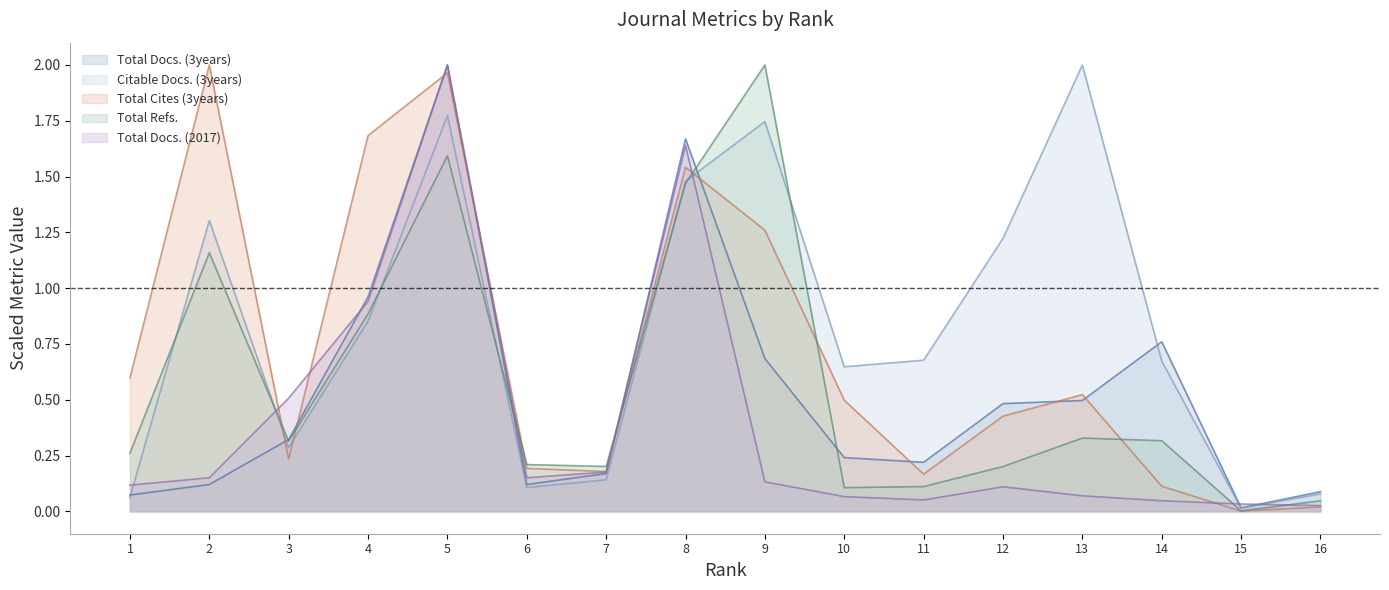

Reading left to right, transcribe all the data shown in this chart.

Total Docs. (2017): 0.1	0.2	0.5	0.9	2.0	0.2	0.2	1.6	0.1	0.1	0.1	0.1	0.1	0.0	0.0	0.0
Total Docs. (3years): 0.1	0.1	0.3	1.0	2.0	0.1	0.2	1.7	0.7	0.2	0.2	0.5	0.5	0.8	0.0	0.1
Total Refs.: 0.3	1.2	0.3	0.9	1.6	0.2	0.2	1.5	2.0	0.1	0.1	0.2	0.3	0.3	0.0	0.0
Total Cites (3years): 0.6	2.0	0.2	1.7	2.0	0.2	0.2	1.5	1.3	0.5	0.2	0.4	0.5	0.1	0.0	0.0
Citable Docs. (3years): 0.1	1.3	0.3	0.9	1.8	0.1	0.1	1.5	1.7	0.6	0.7	1.2	2.0	0.7	0.0	0.1